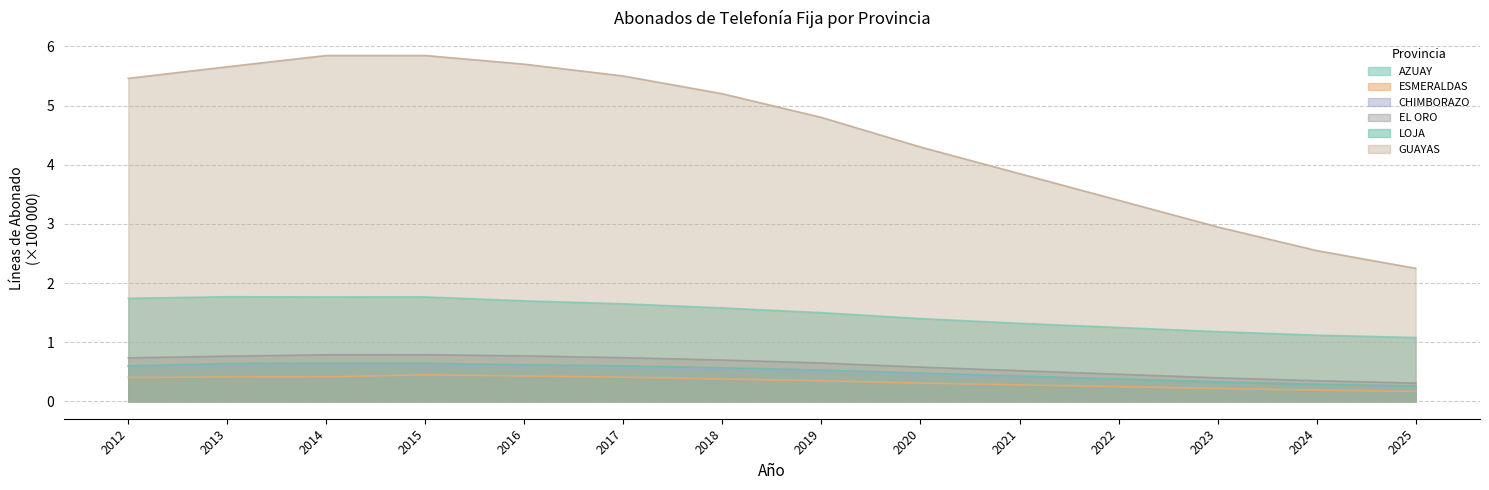

How many lines are shown in the chart?

6